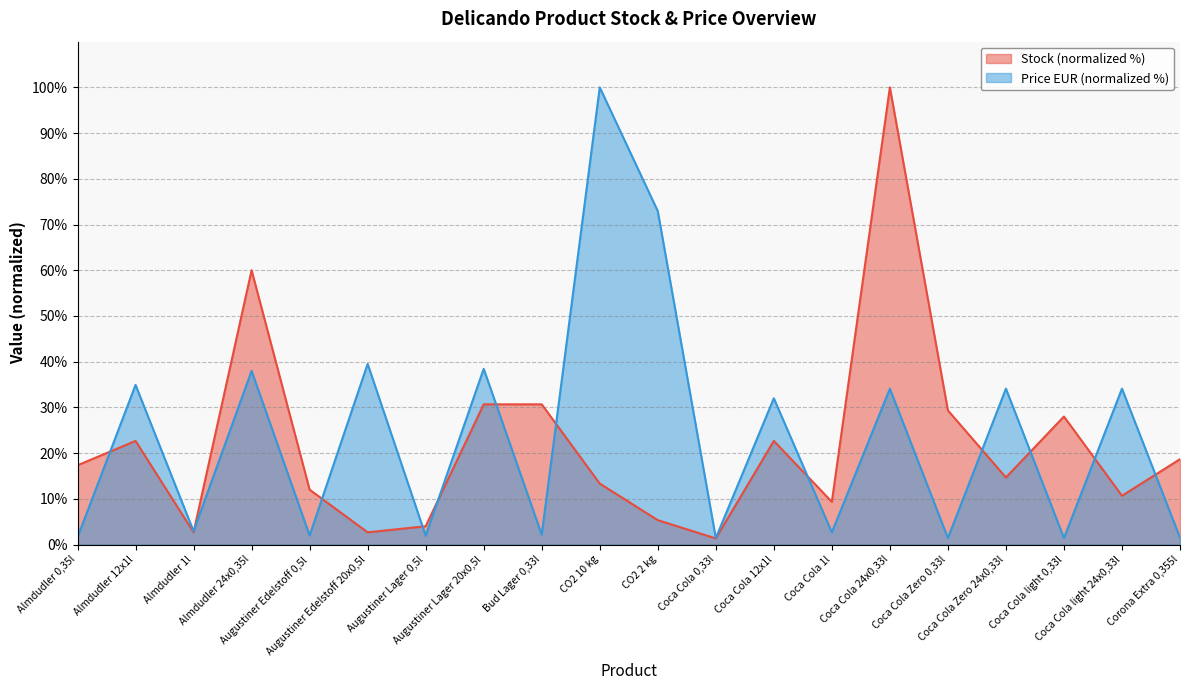

Is it true that Stock equals 30.7 at Bud Lager 0,33l?

True